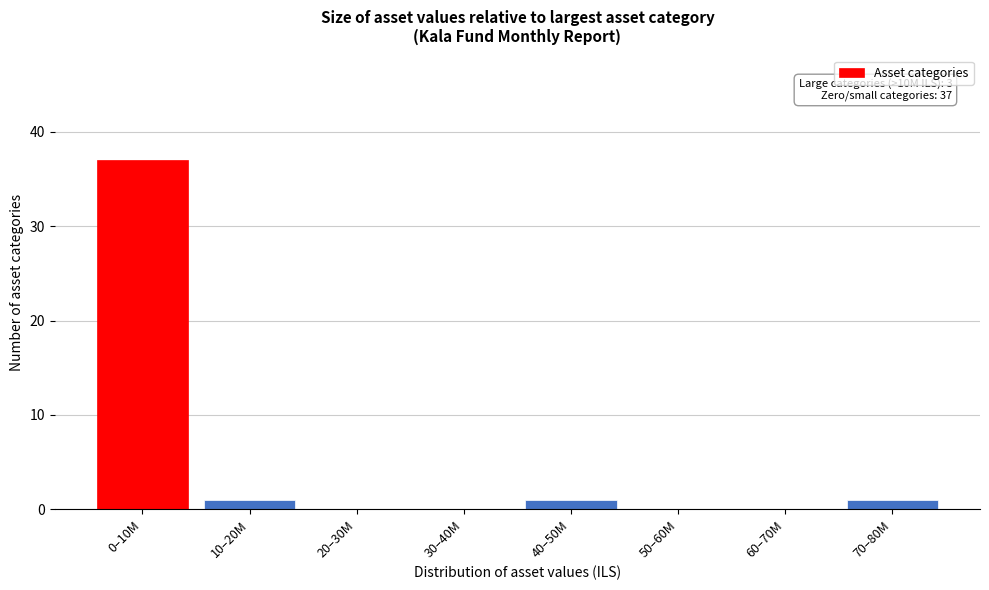

Reading right to left, what are all the values shown in this chart?

70–80M=1	60–70M=0	50–60M=0	40–50M=1	30–40M=0	20–30M=0	10–20M=1	0–10M=37